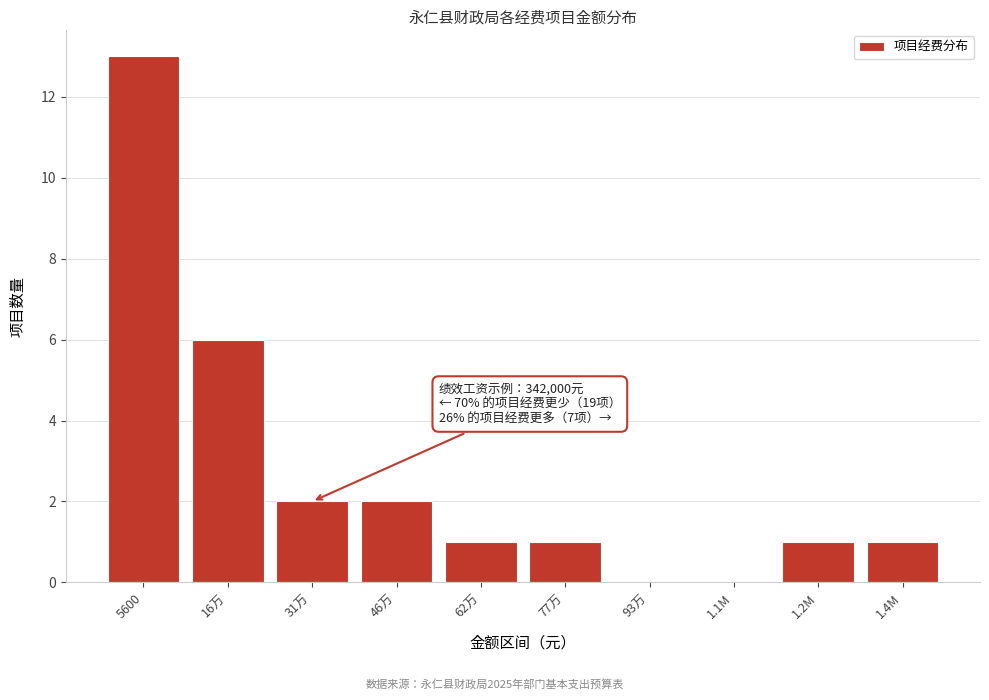

Reading left to right, extract all data points from this chart.

5600=13	16万=6	31万=2	46万=2	62万=1	77万=1	93万=0	1.1M=0	1.2M=1	1.4M=1